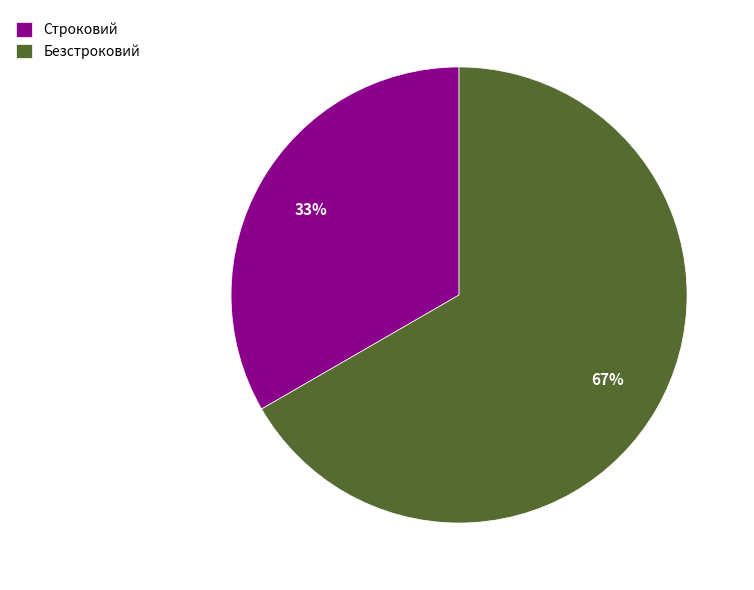

Count the number of slices in the pie.

2